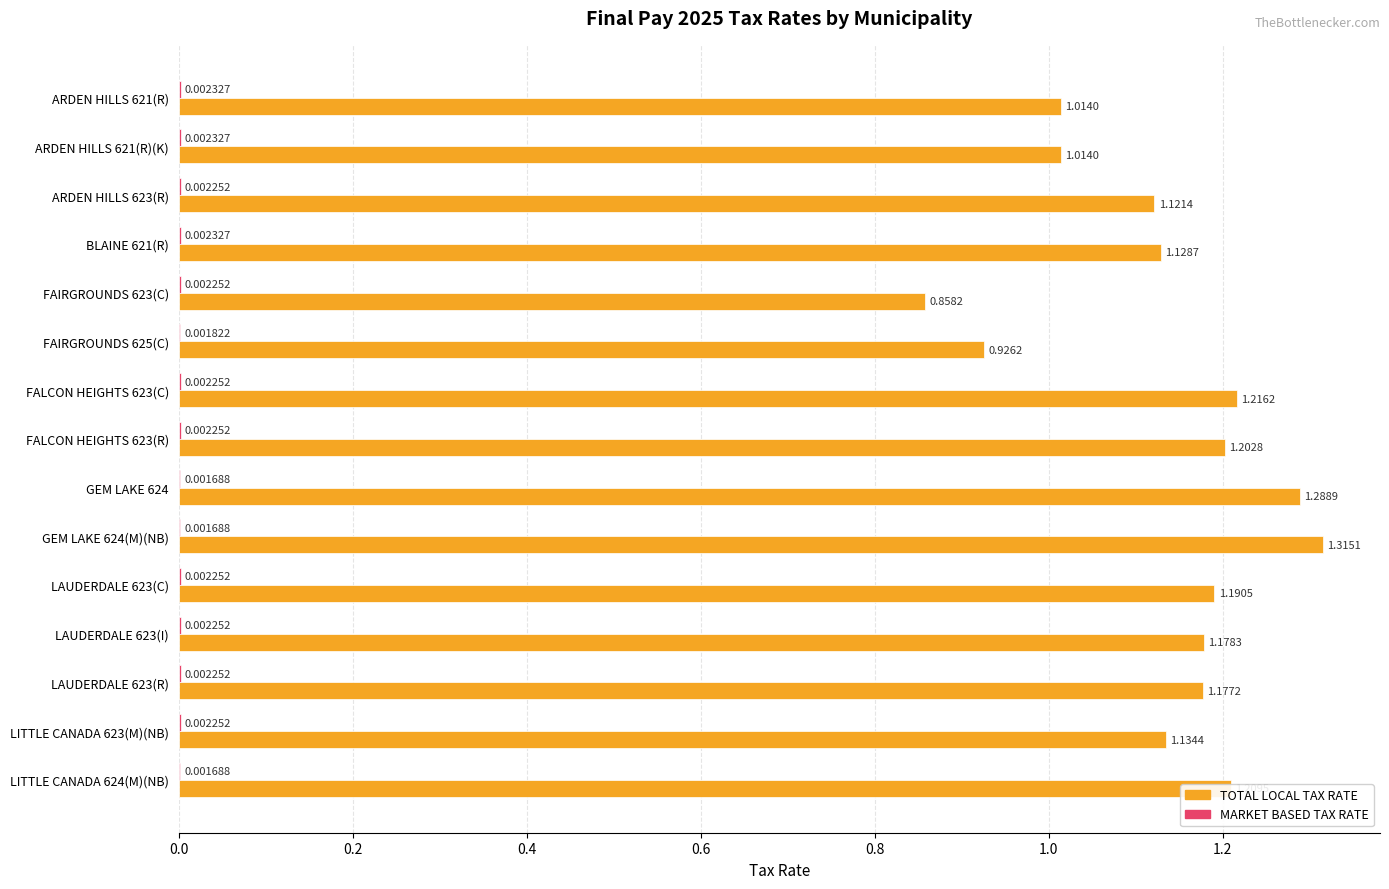

What is the sum of the TOTAL LOCAL TAX RATE values at FAIRGROUNDS 623(C) and FAIRGROUNDS 625(C)?

1.8